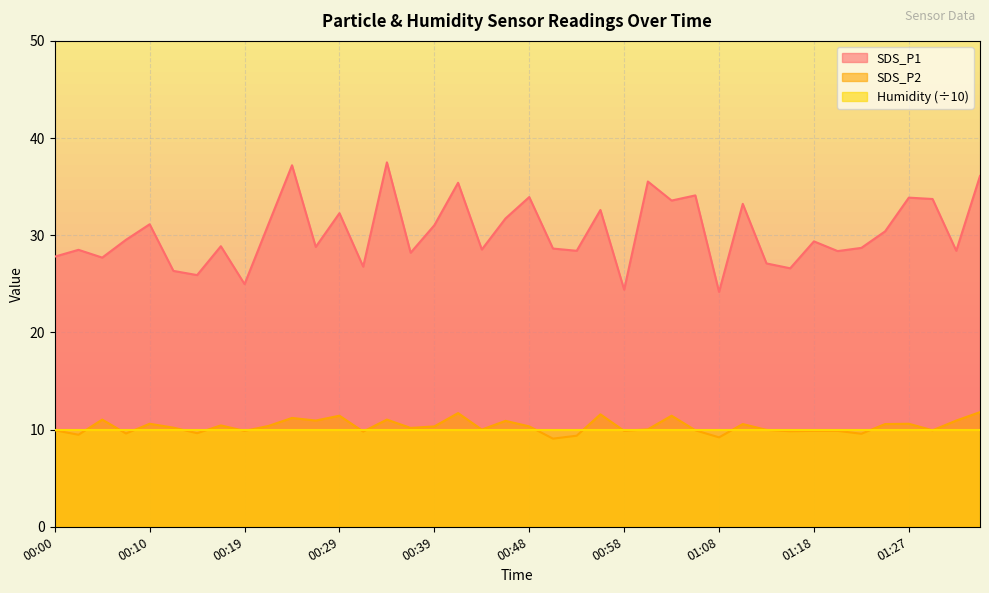

Which series has the largest range (max minus min)?

SDS_P1